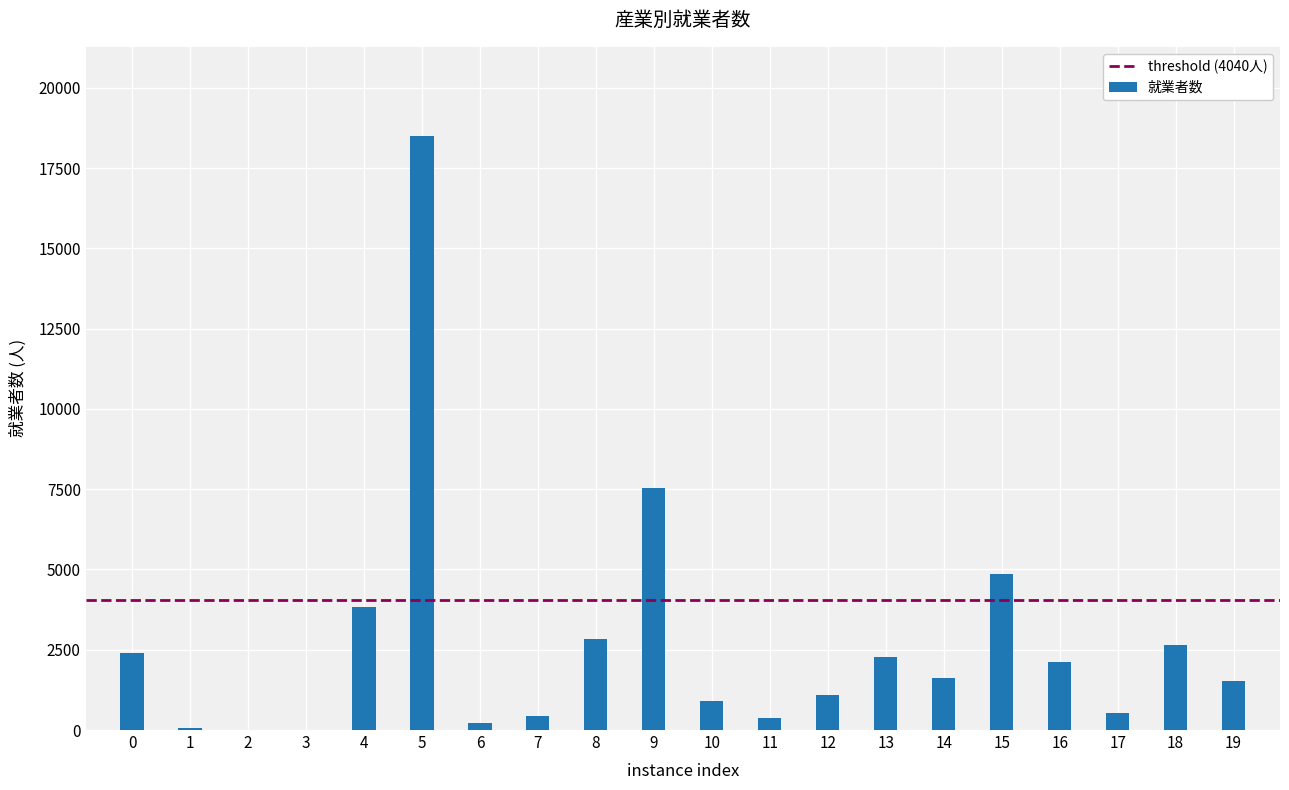

Is it true that the value at 19 is 2433?

False